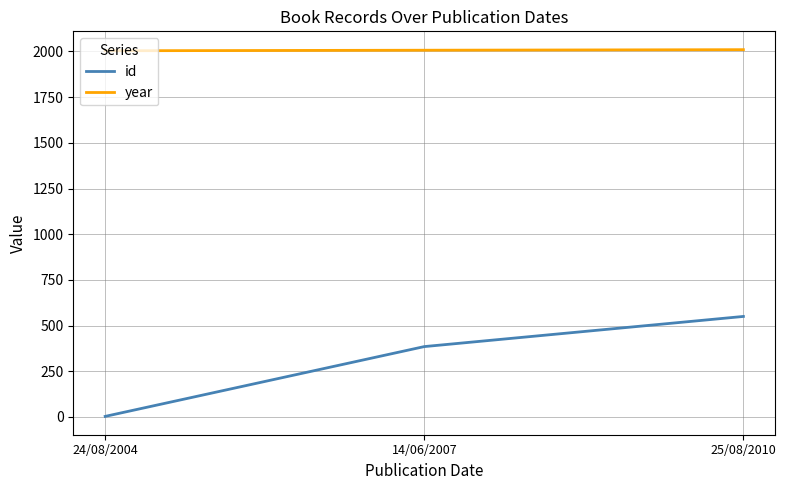

What is the average value of the year series?

2007